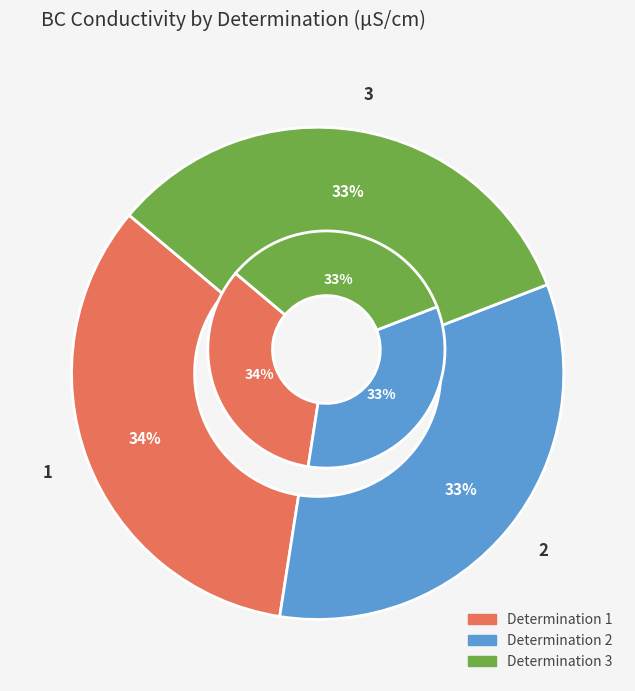

Which category has the biggest portion of the pie?

1